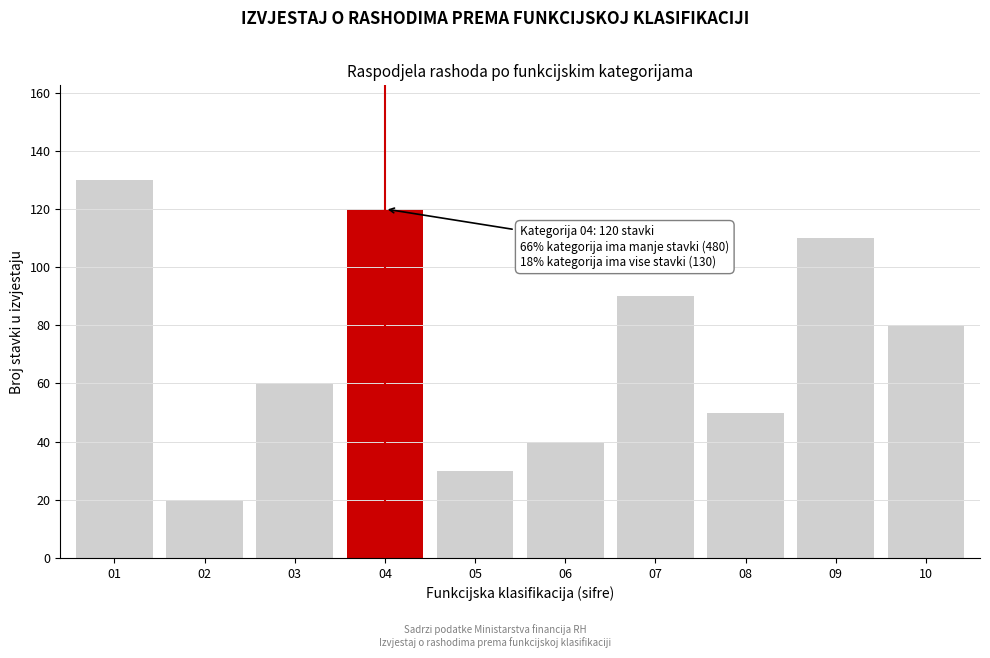

Reading right to left, transcribe all the data shown in this chart.

10=80	09=110	08=50	07=90	06=40	05=30	04=120	03=60	02=20	01=130